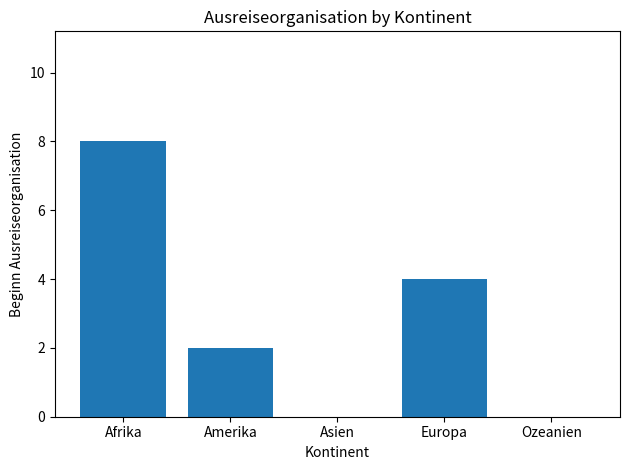

Count the number of categories in the chart.

5